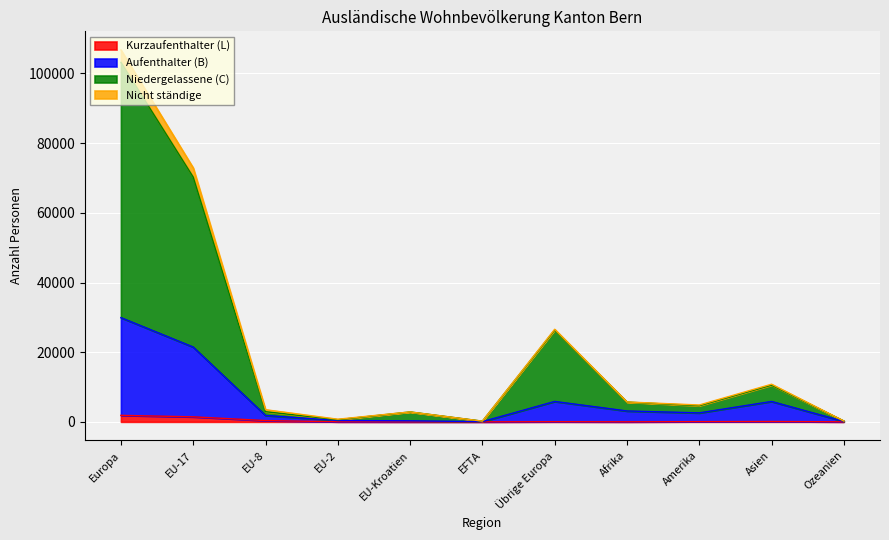

What is the maximum value for Aufenthalter (B)?

29917